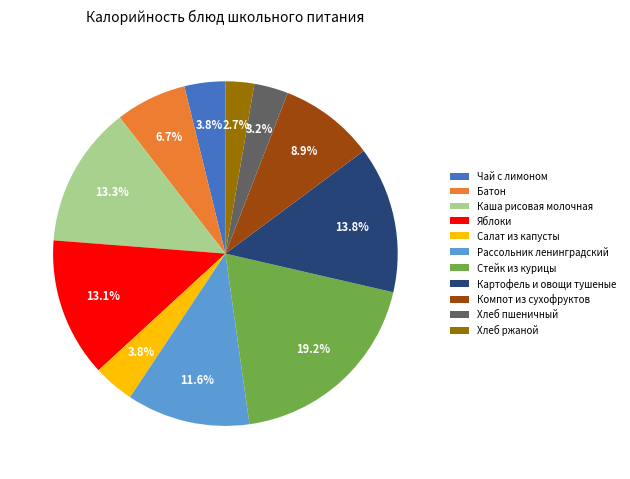

How much of the chart is everything except Картофель и овощи тушеные?

86.2%